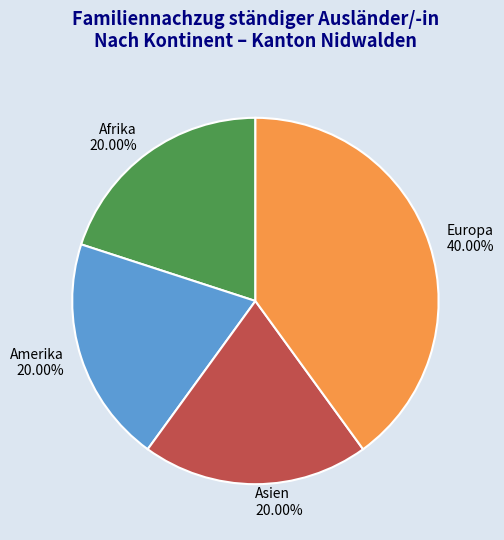

Does any single category account for the majority?

No